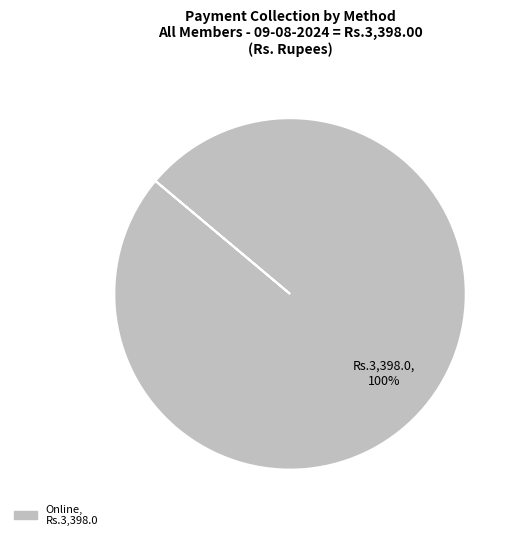

Is there any slice that represents more than half of the pie?

Yes